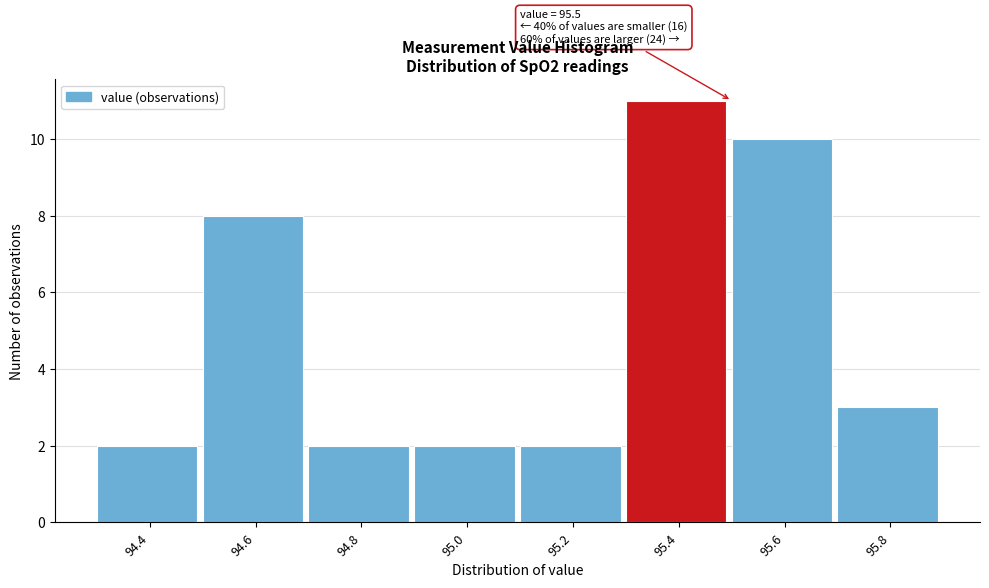

Reading left to right, list all the values displayed in this chart.

2	8	2	2	2	11	10	3